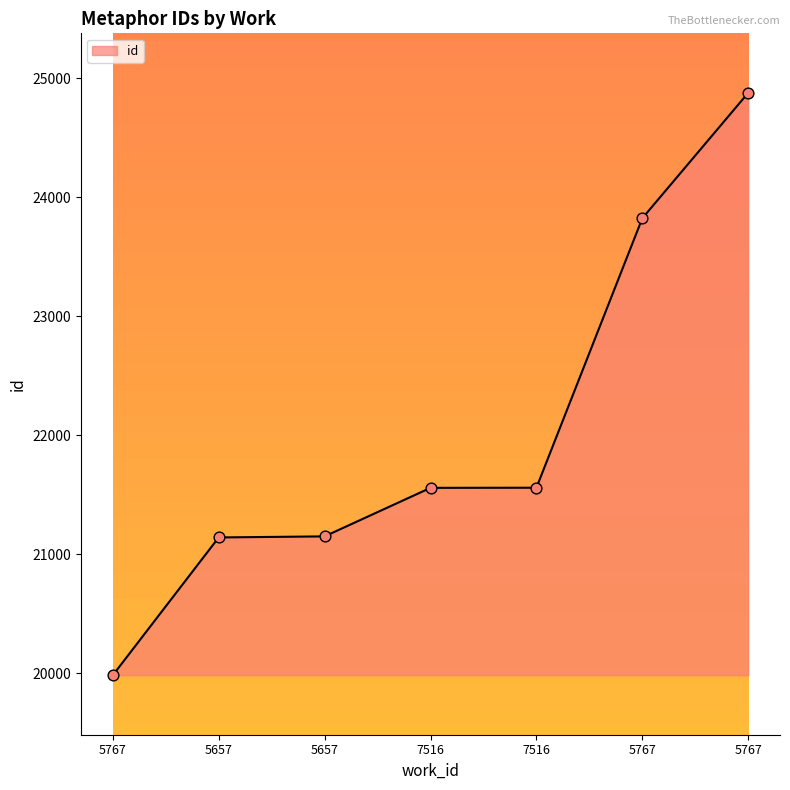

Approximately how many times larger is the value at 5657 compared to 5767?

0.9